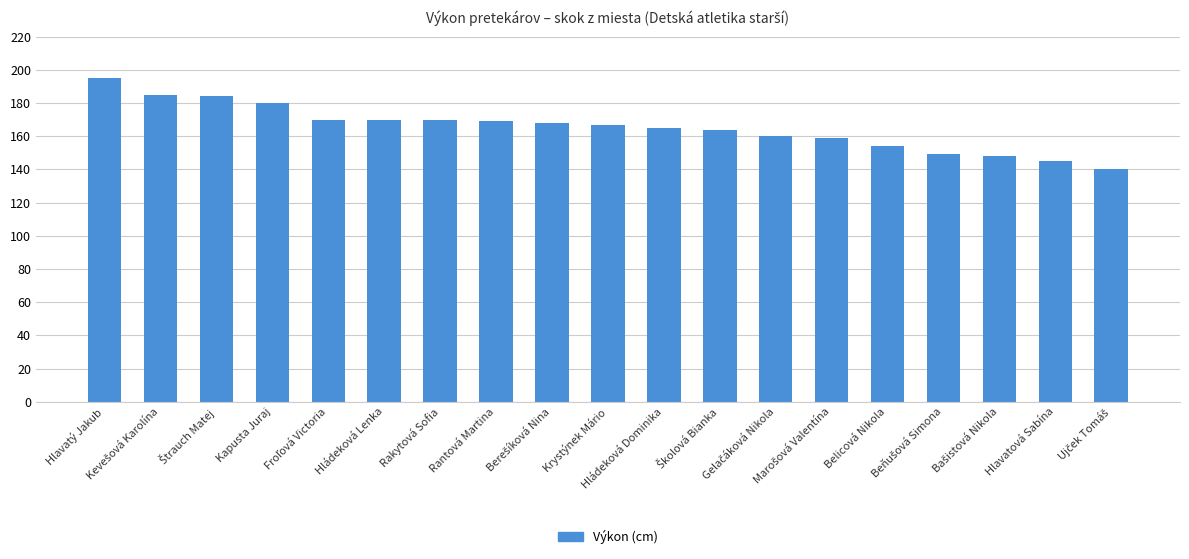

At which label does the data first exceed 167?

Hlavatý Jakub